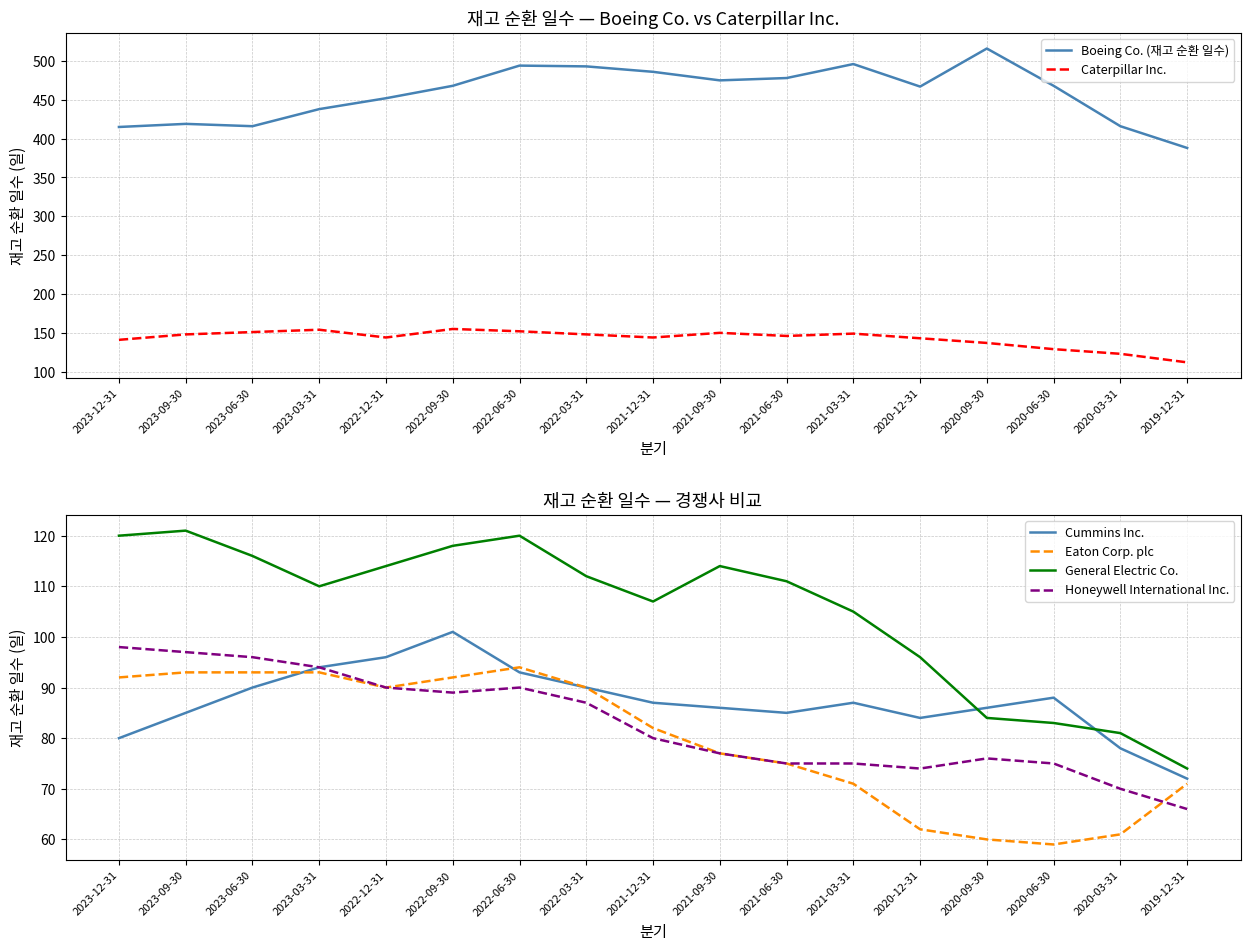

Which series has the largest range (max minus min)?

Boeing Co. (재고 순환 일수)